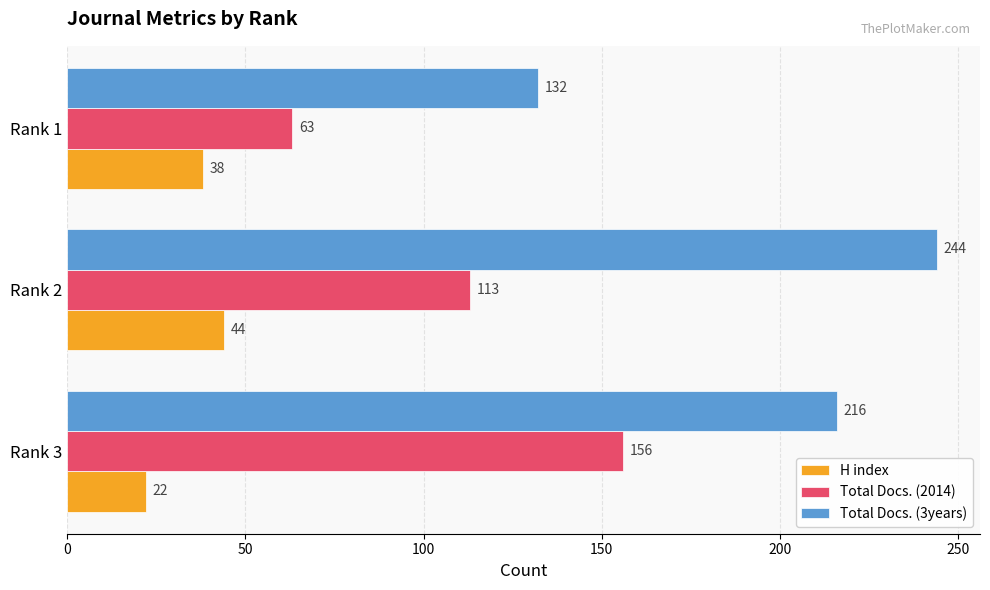

At which label does Total Docs. (2014) reach its minimum?

Rank 1